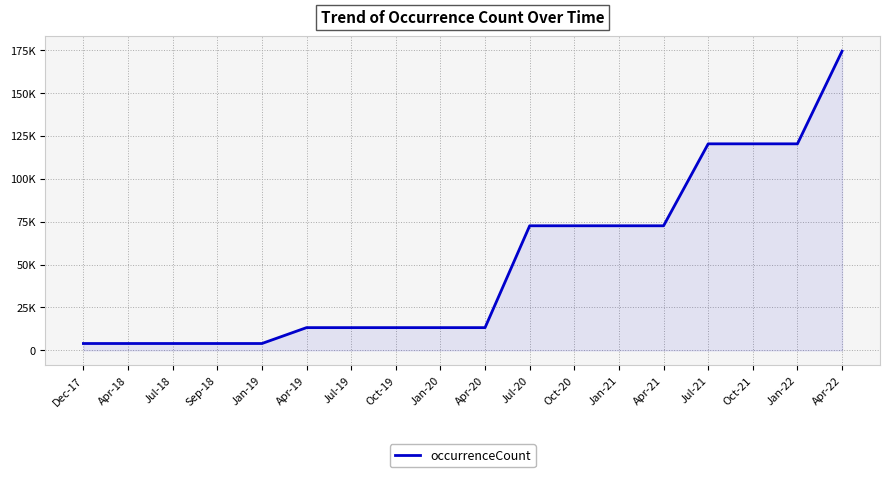

Is it true that the value at Apr-18 is 855?

False